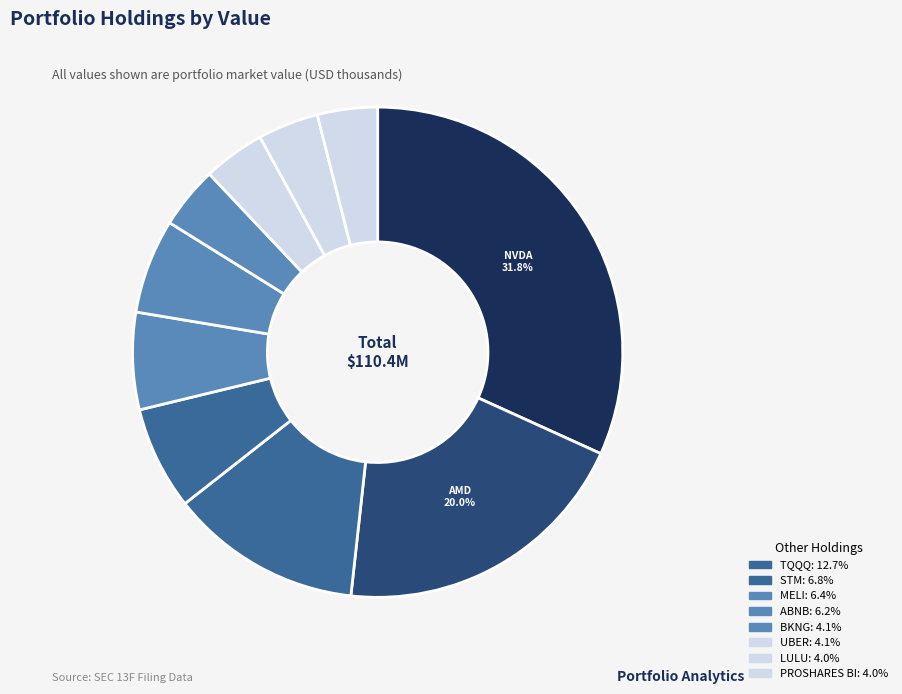

Is there a majority slice in this chart?

No